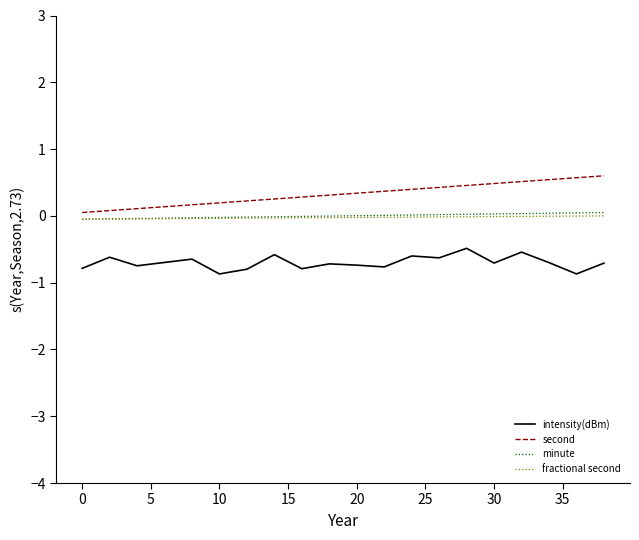

Which series has the widest spread of values?

second